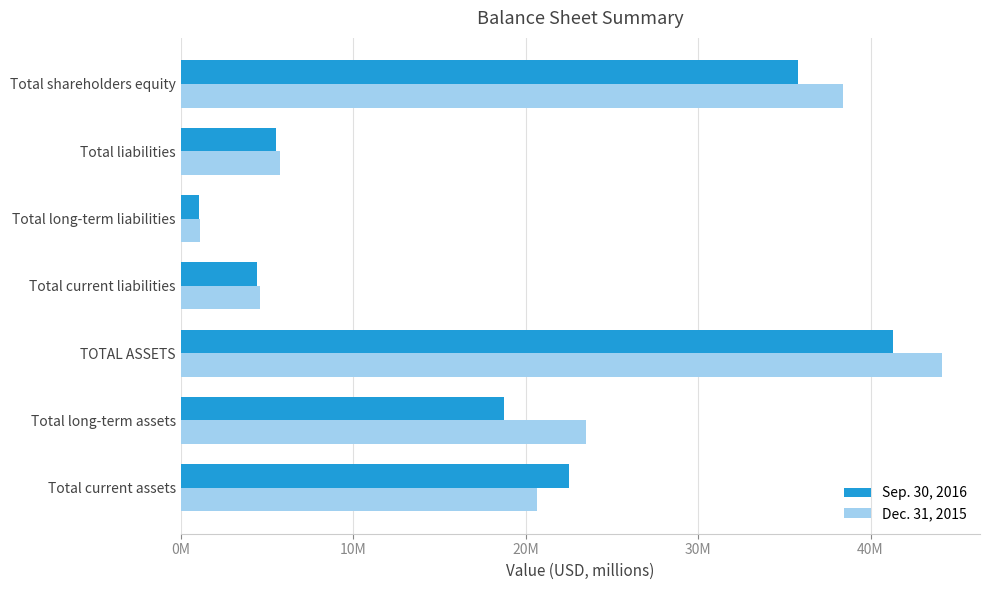

What are all the series names shown in the legend?

Sep. 30, 2016, Dec. 31, 2015